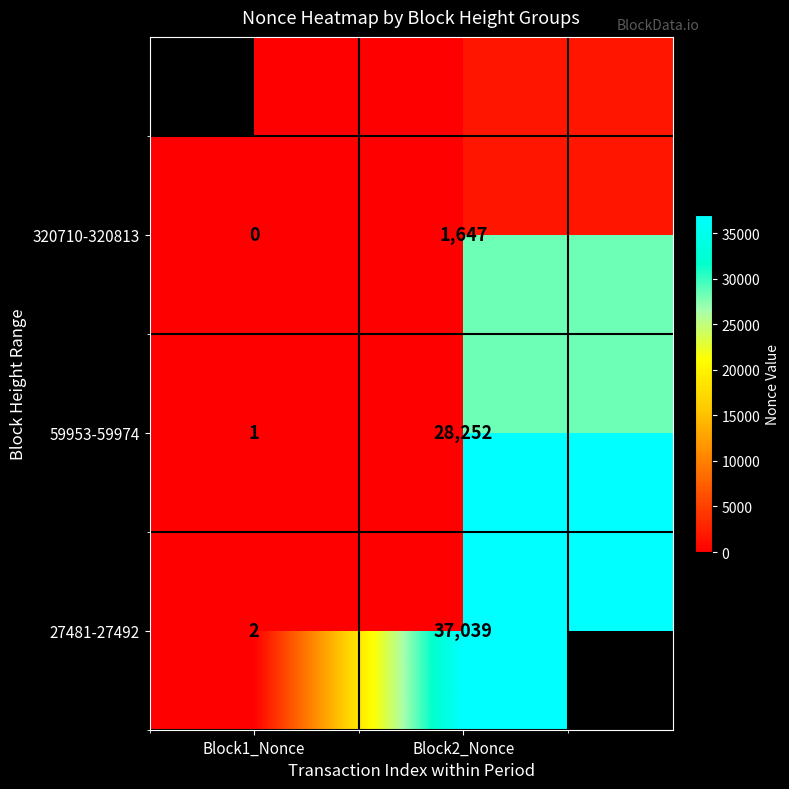

Count the 59953-59974 values in the range 1 to 28252.

2